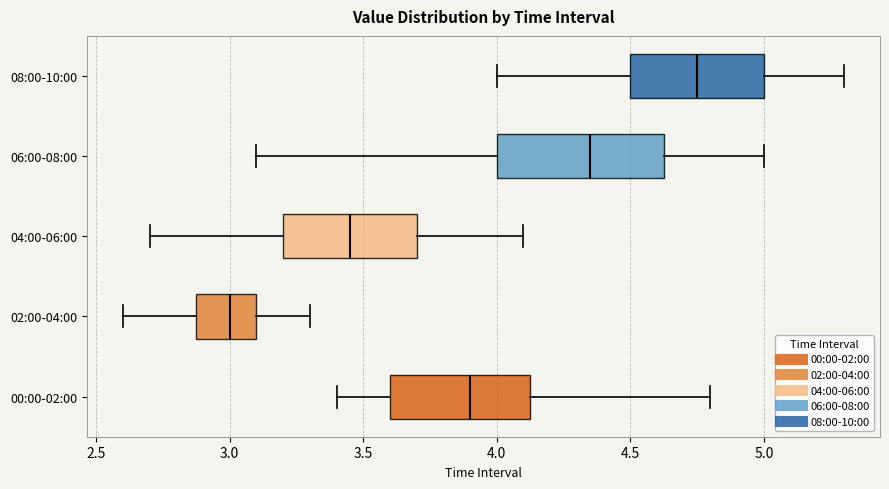

Reading bottom to top, read every box against the x-axis: the position of its median line, the range the box covers, and the ends of its whiskers. The values are not printed on the chart, so give them approximately, as read against the axis.

00:00-02:00: median 3.90, box 3.60 to 4.15, whiskers 3.40 to 4.80
02:00-04:00: median 3.00, box 2.90 to 3.10, whiskers 2.60 to 3.30
04:00-06:00: median 3.45, box 3.20 to 3.70, whiskers 2.70 to 4.10
06:00-08:00: median 4.35, box 4.00 to 4.65, whiskers 3.10 to 5.00
08:00-10:00: median 4.75, box 4.50 to 5.00, whiskers 4.00 to 5.30